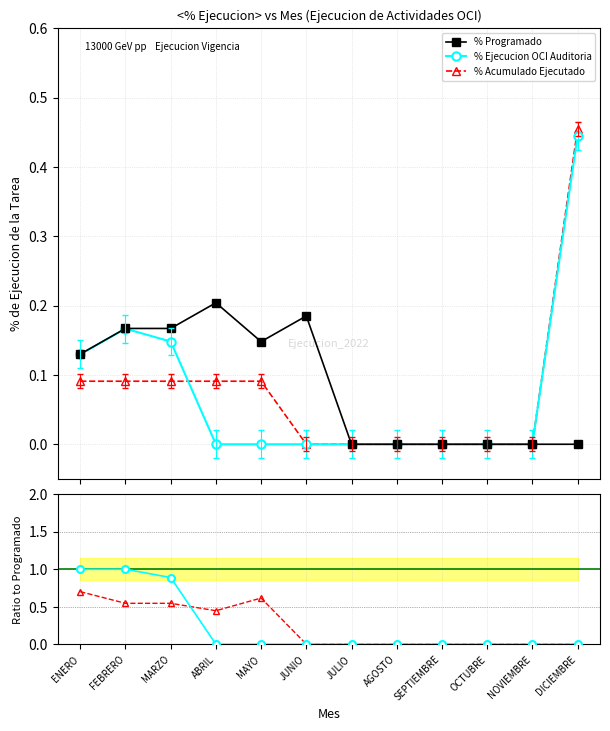

At ENERO, list the series in order from largest to smallest.

% Ejecucion / Prog, Acumulado / Prog, % Programado, % Ejecucion OCI Auditoria, % Acumulado Ejecutado